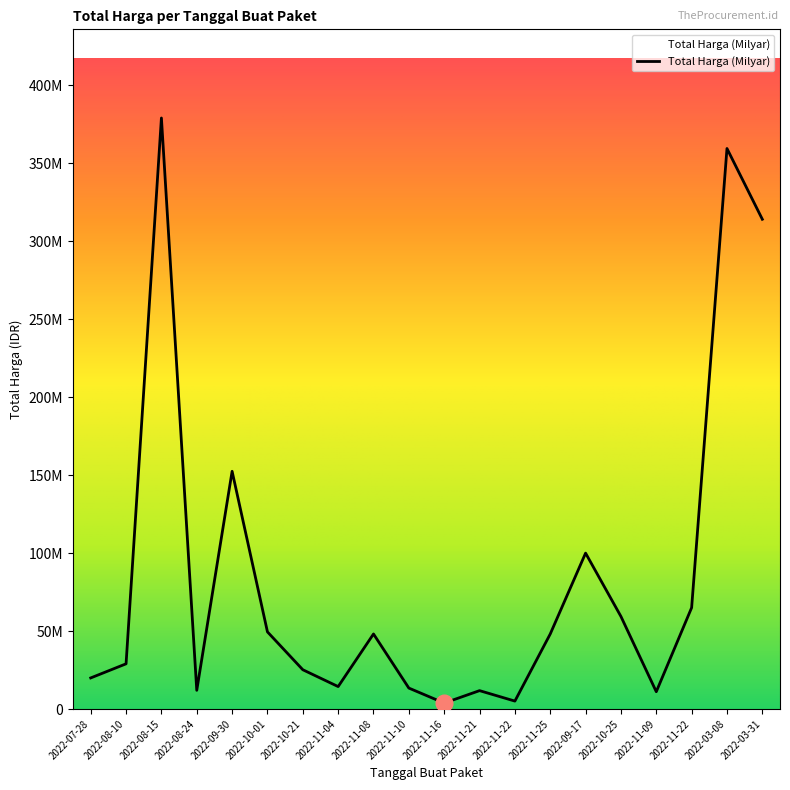

Does the chart display data point markers on the line(s)?

No